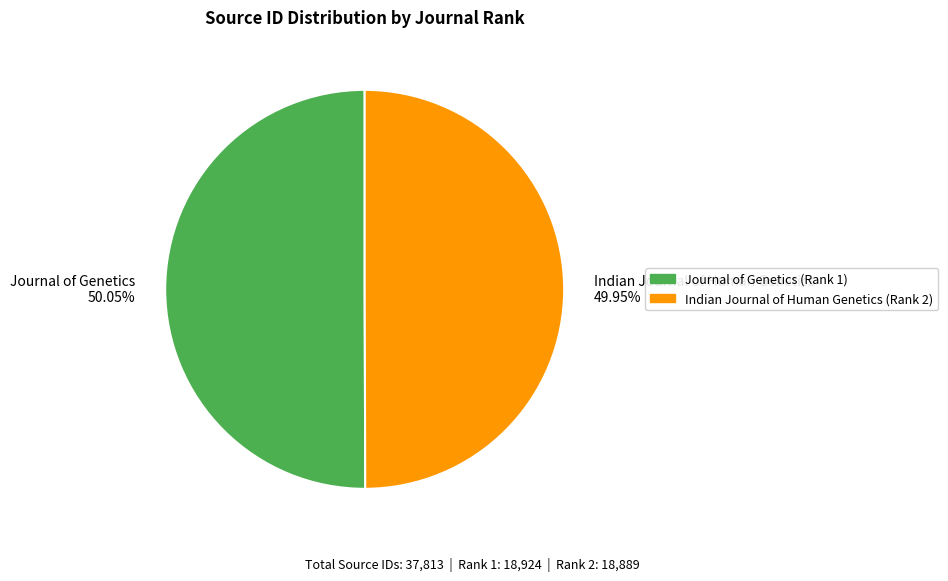

Is it true that Indian Journal of Human Genetics is 57% of the pie?

False